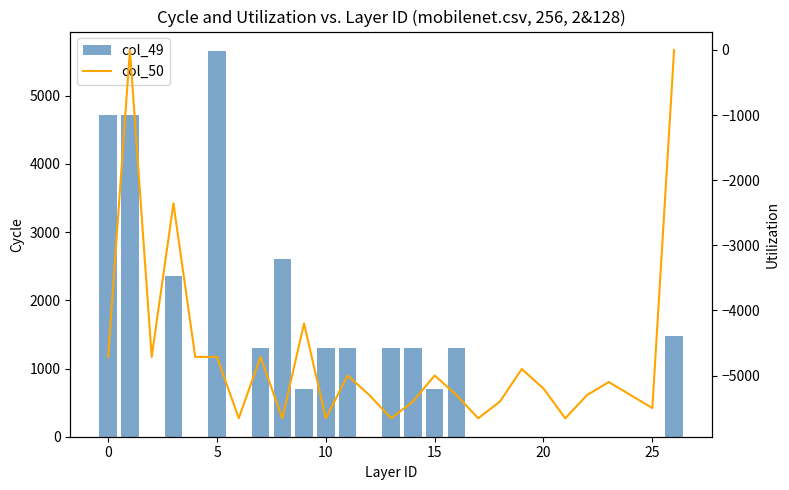

Between 10 and 8, which is larger?

8